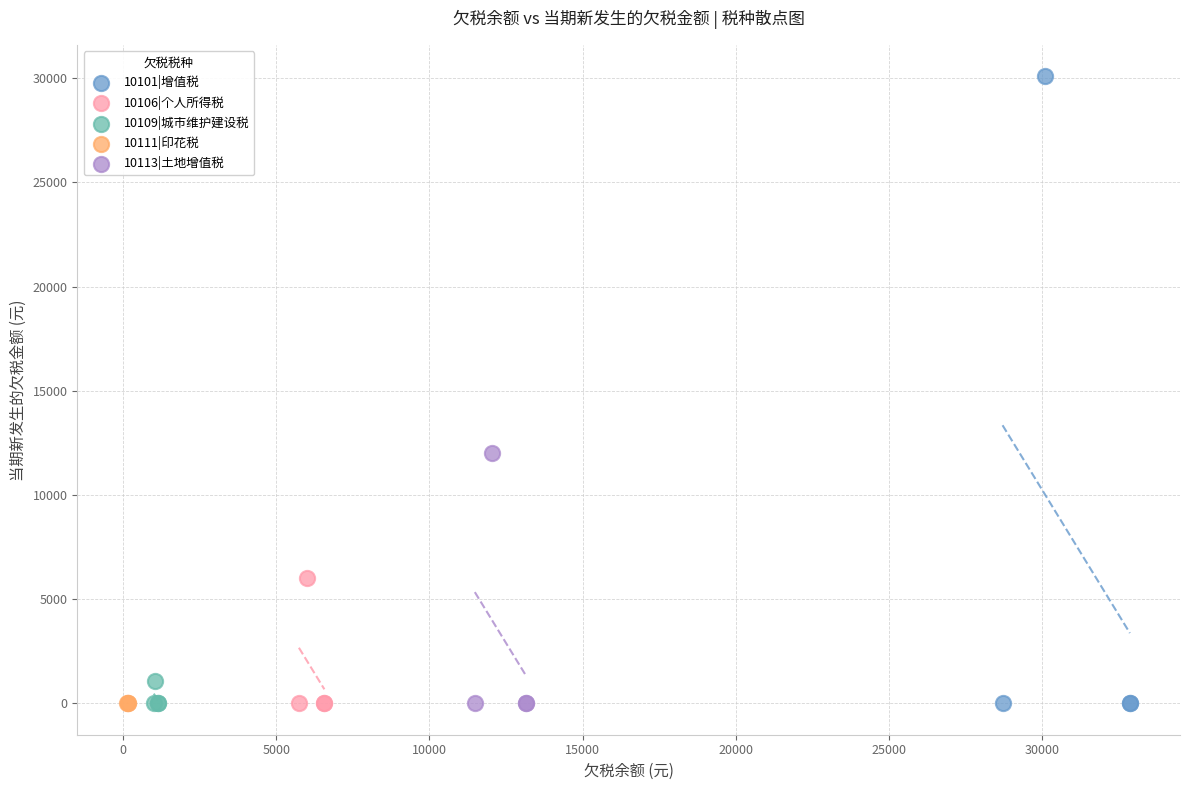

What are all the series names shown in the legend?

10101|增值税, 10106|个人所得税, 10109|城市维护建设税, 10111|印花税, 10113|土地增值税